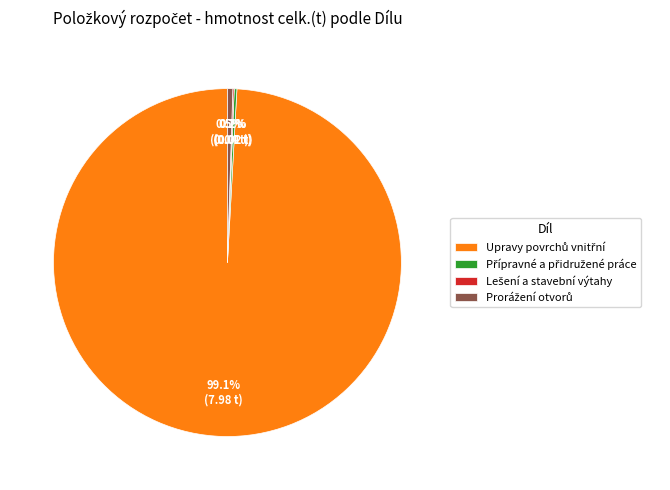

Is there any slice that represents more than half of the pie?

Yes